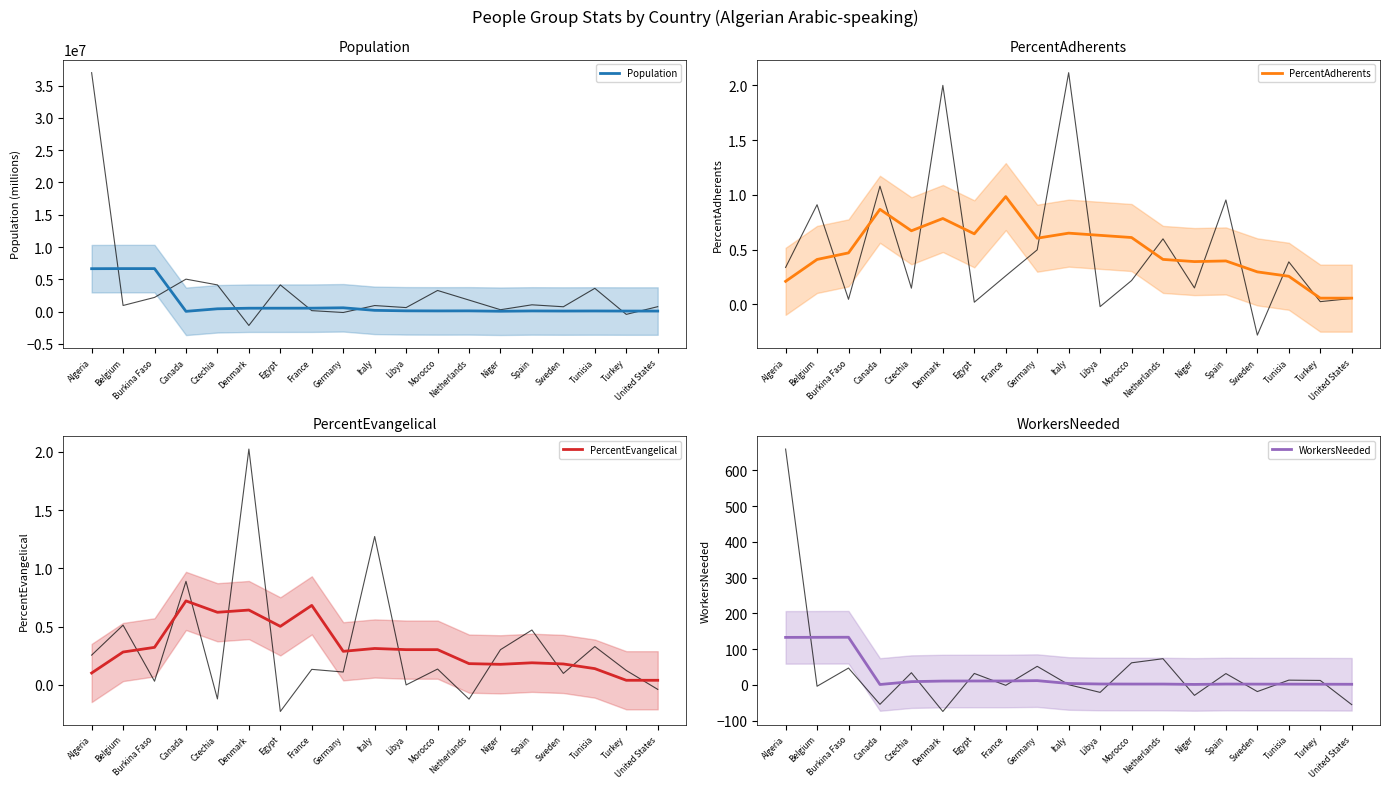

What value does the PercentEvangelical series have at Niger?

0.2